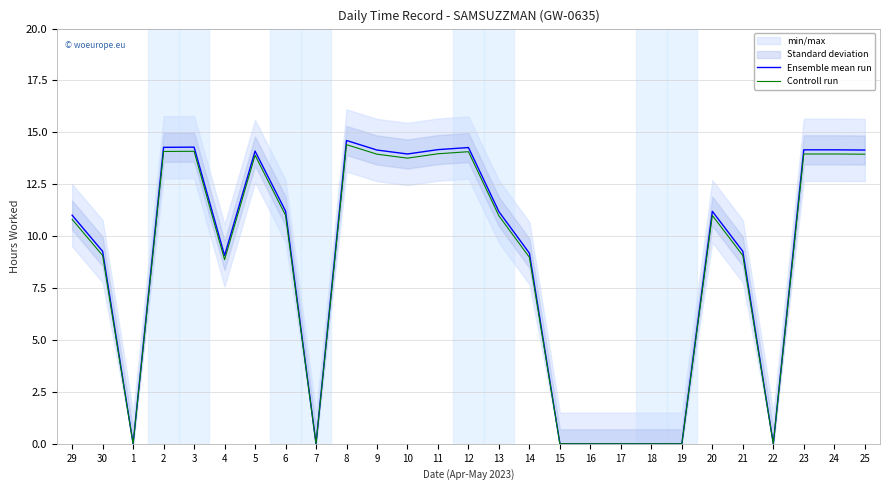

Where is the first local minimum for Controll run?

1